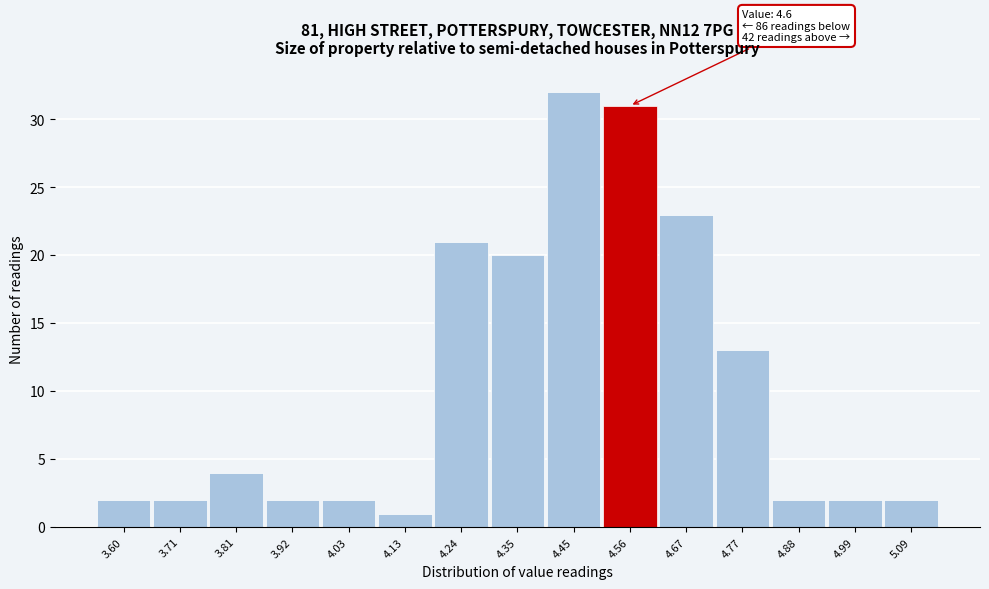

Reading left to right, what are all the values shown in this chart?

2	2	4	2	2	1	21	20	32	31	23	13	2	2	2